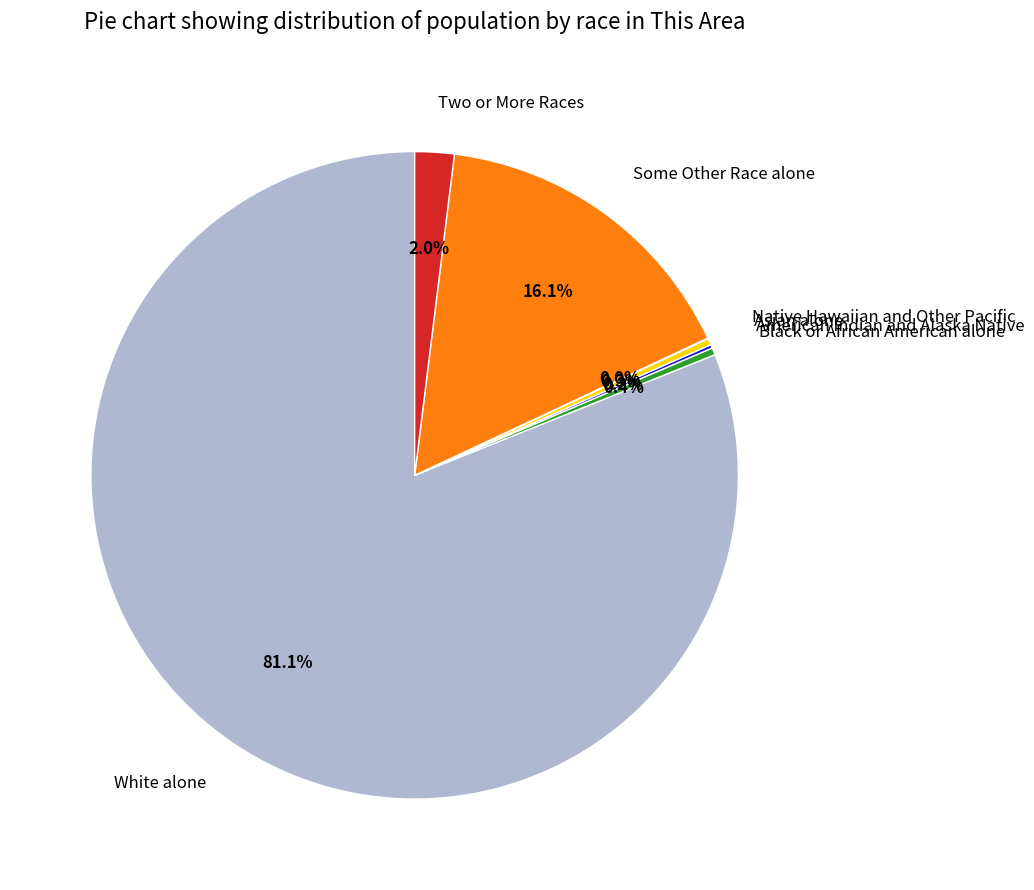

What is the largest slice in the pie chart?

White alone